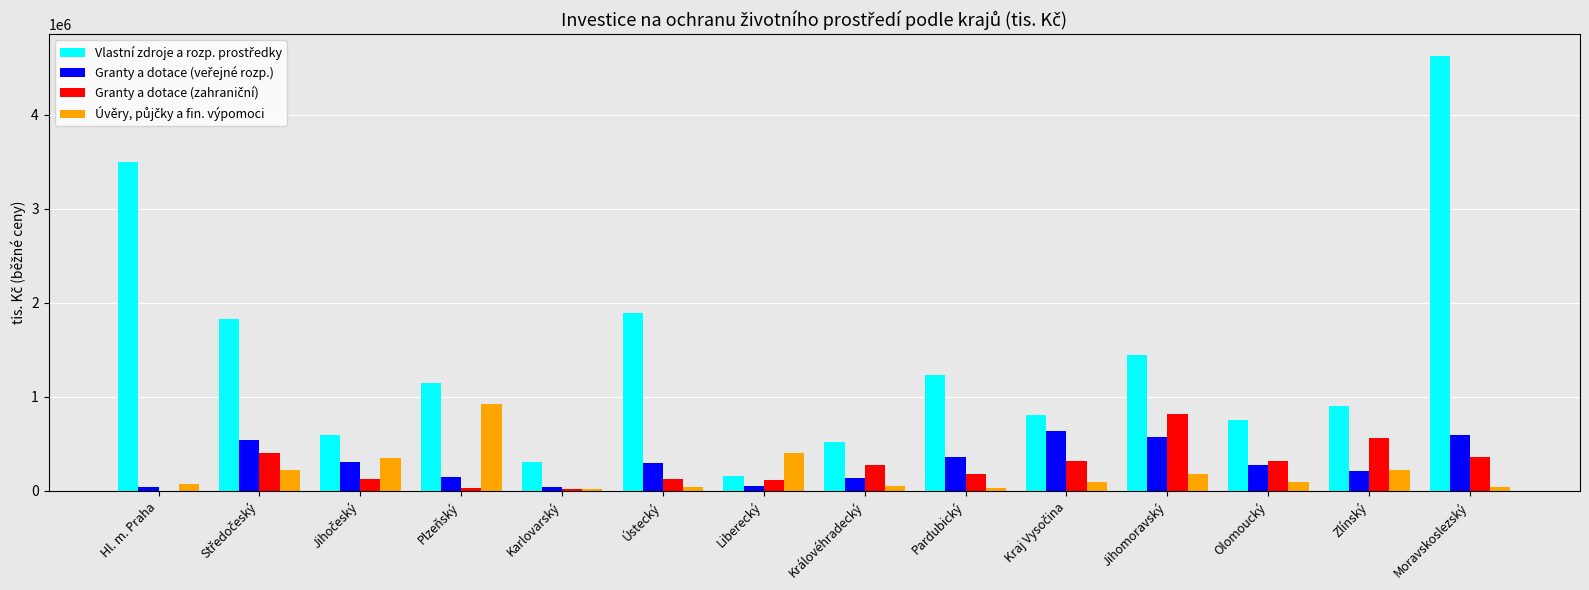

What is the maximum value shown in the chart?

4626042